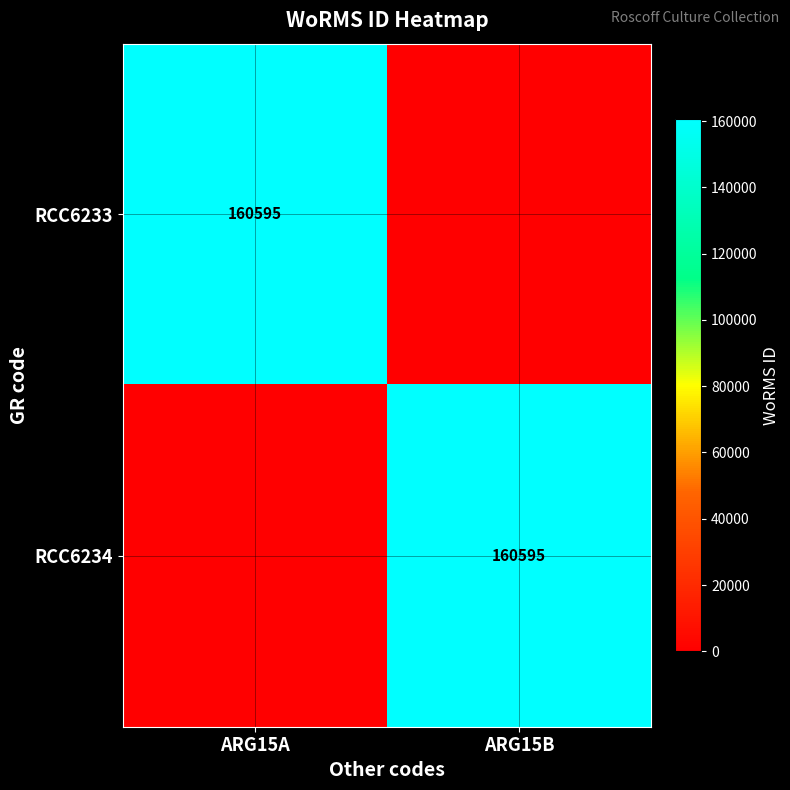

Is it true that RCC6233 equals 266644 at ARG15A?

False